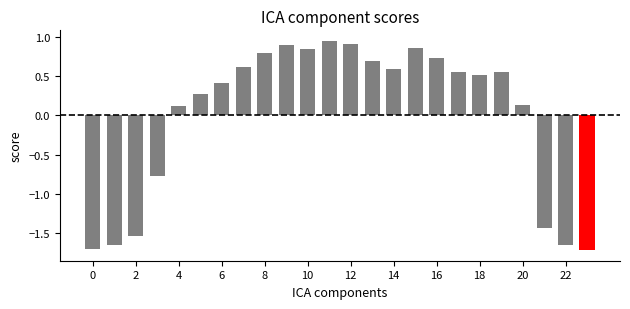

What is the value of the 9th bar from the left?

0.8